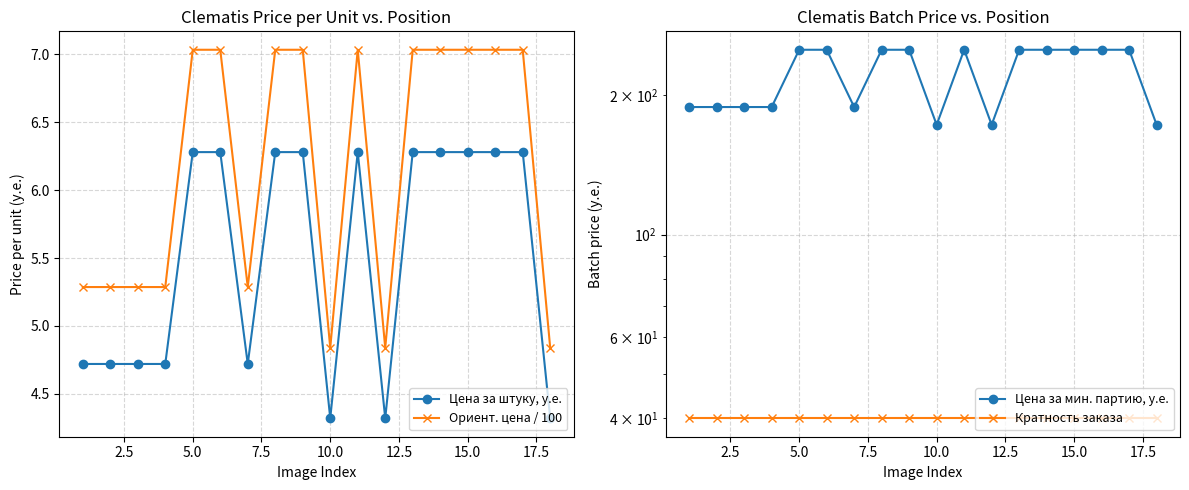

How many lines are shown in the chart?

4